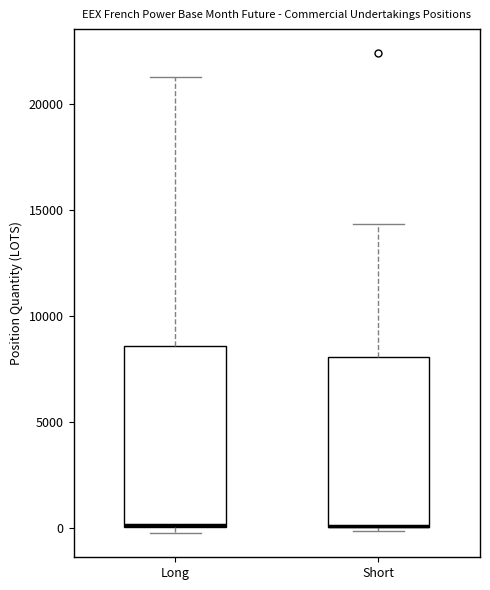

Reading left to right, read every box against the y-axis: the position of its median line, the range the box covers, and the ends of its whiskers. The values are not printed on the chart, so give them approximately, as read against the axis.

Long: median 0, box 0 to 8500, whiskers -500 to 21000
Short: median 0 (drawn on the box's lower edge), box 0 to 8000, whiskers 0 (just below the box's lower edge) to 14500